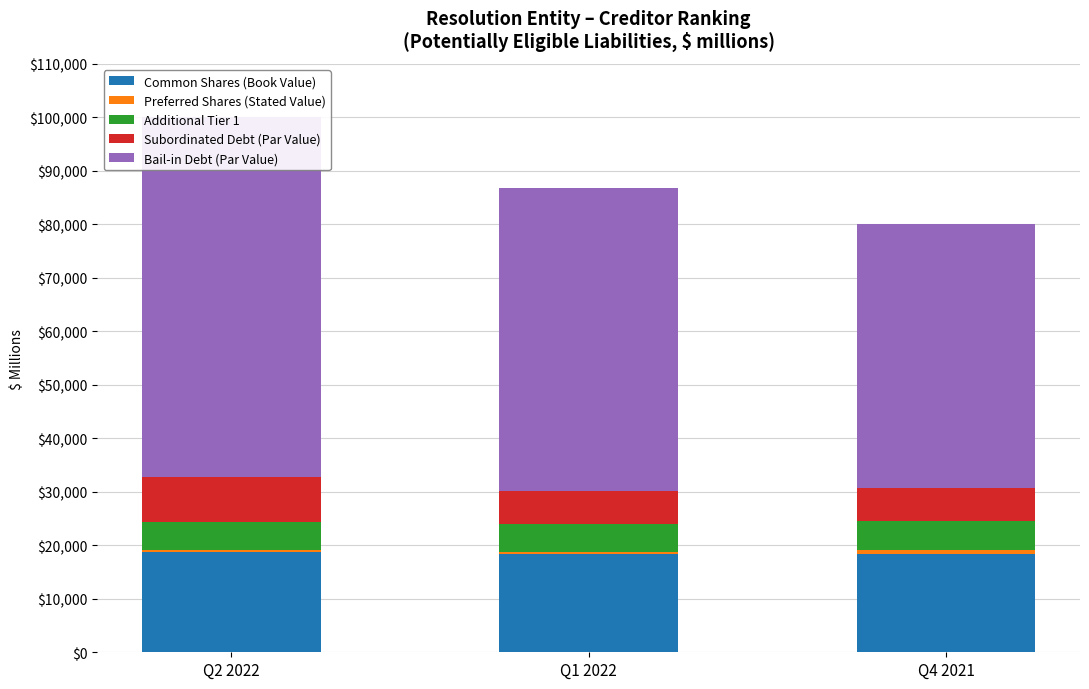

How many data points does each series have?

3